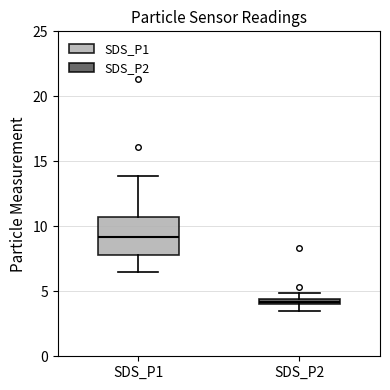

Where does the lower whisker of the box for SDS_P1 end on the y-axis? The values are not printed on the chart, so give them approximately, as read against the axis.

6.5